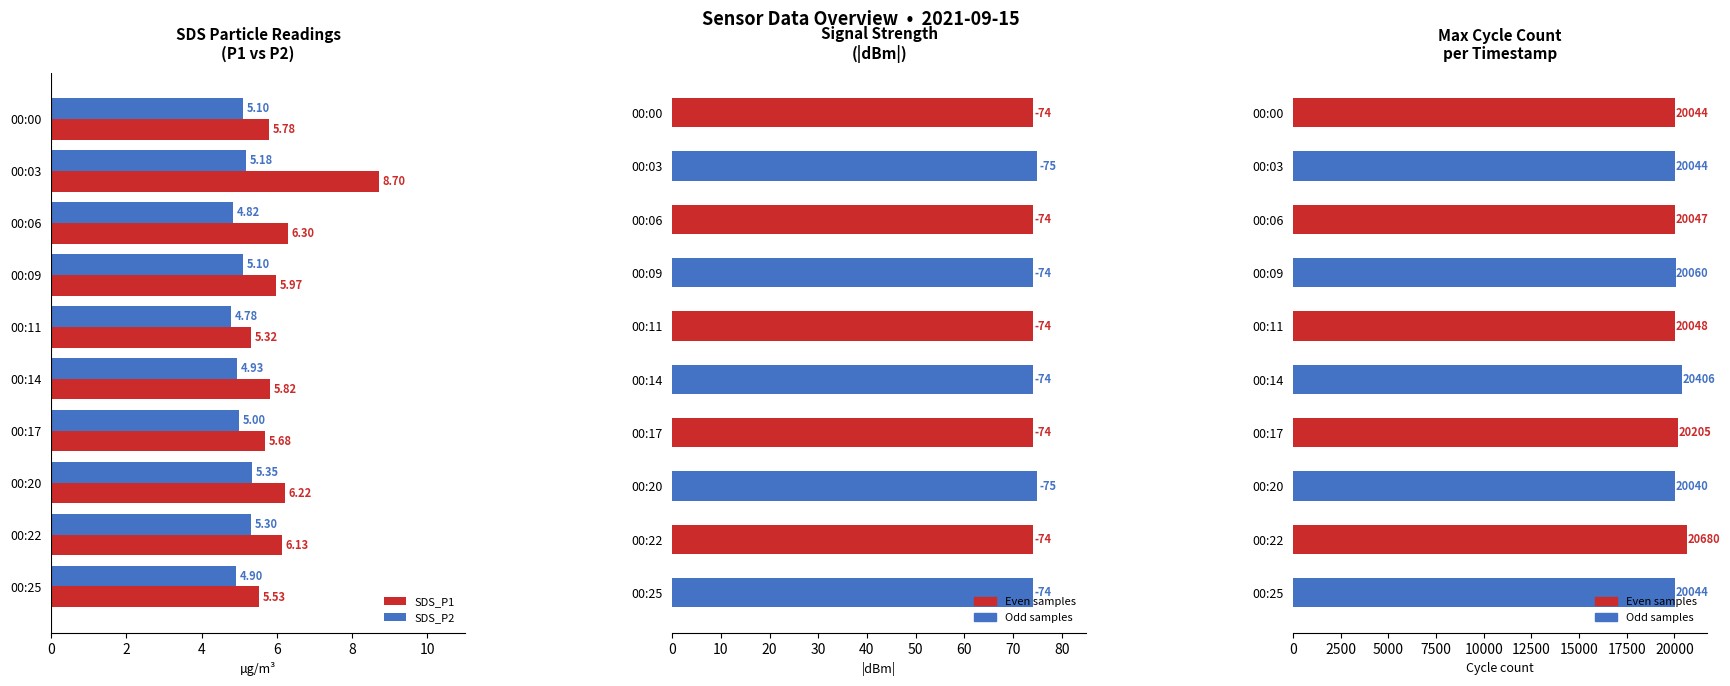

At which category is the sum across all series the highest?

00:22